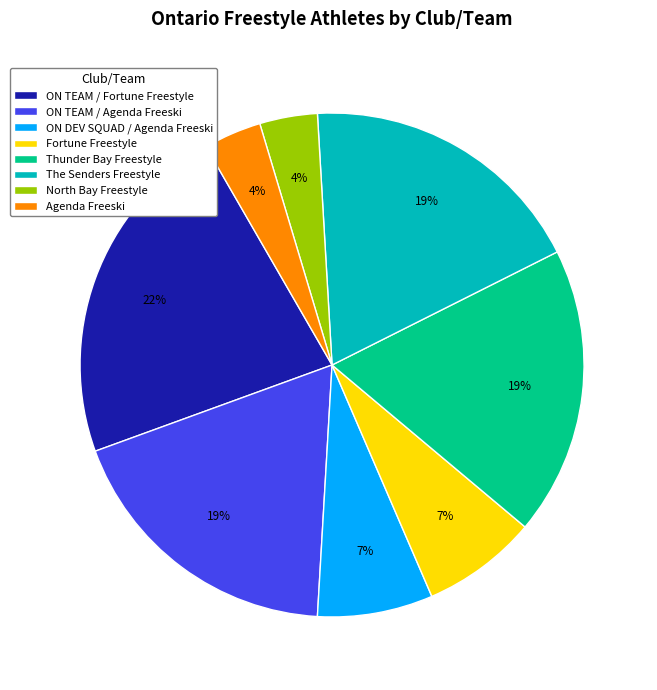

Count the number of slices in the pie.

8